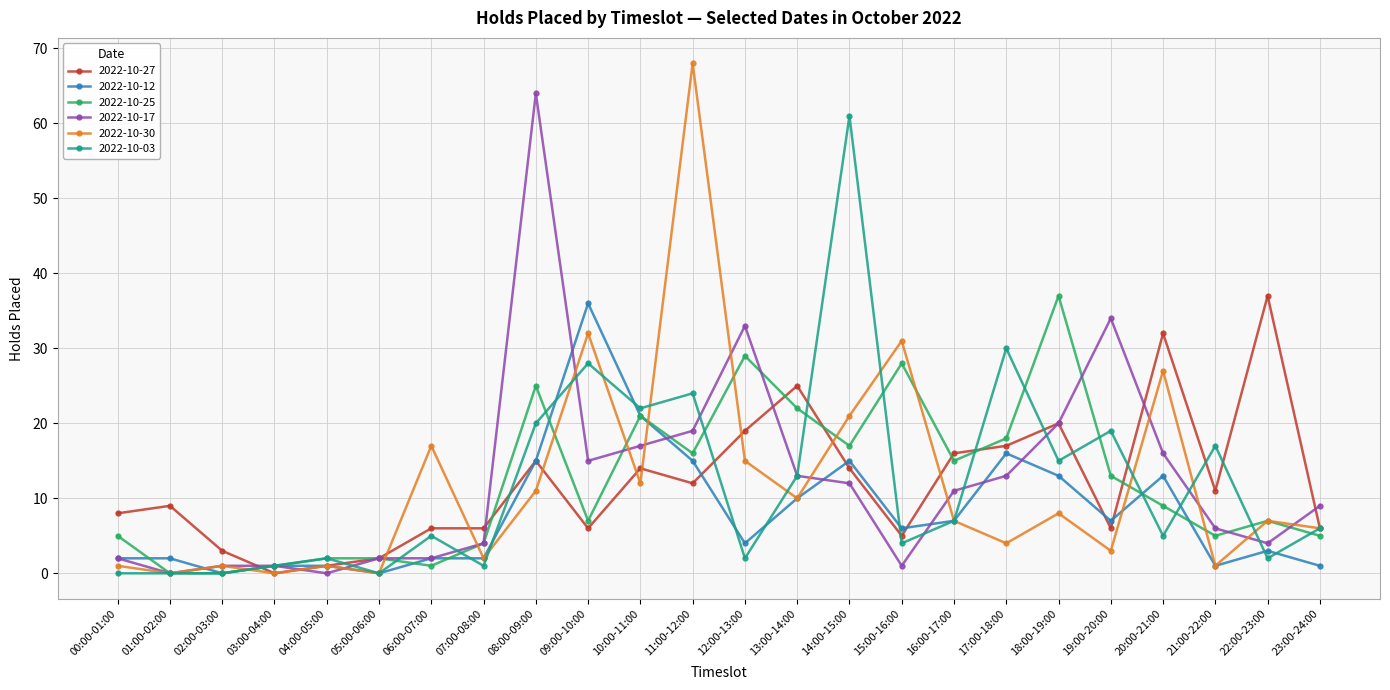

Which series has the widest spread of values?

2022-10-30